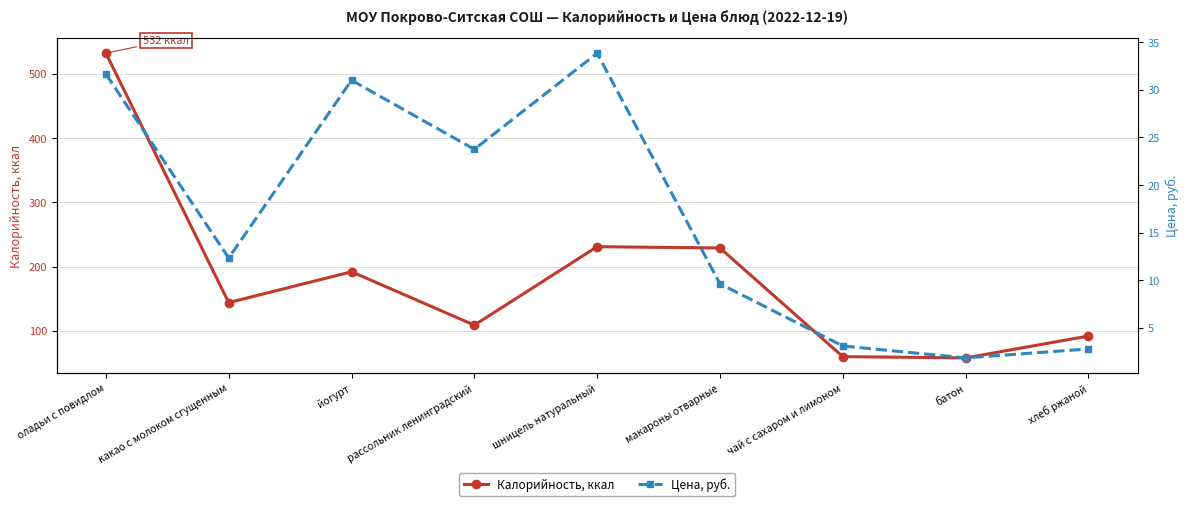

True or false: Цена, руб. has a value of 2.8 at хлеб ржаной.

True